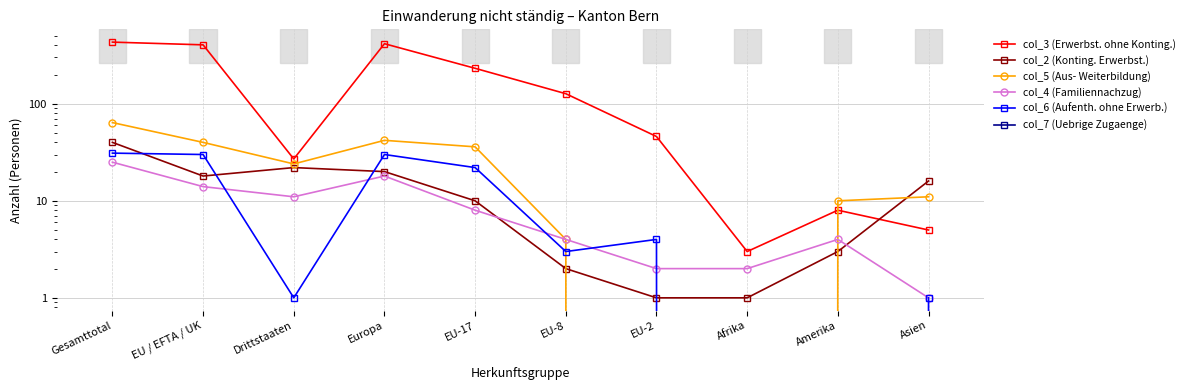

What is the spread (max minus min) of values at EU-8?

127